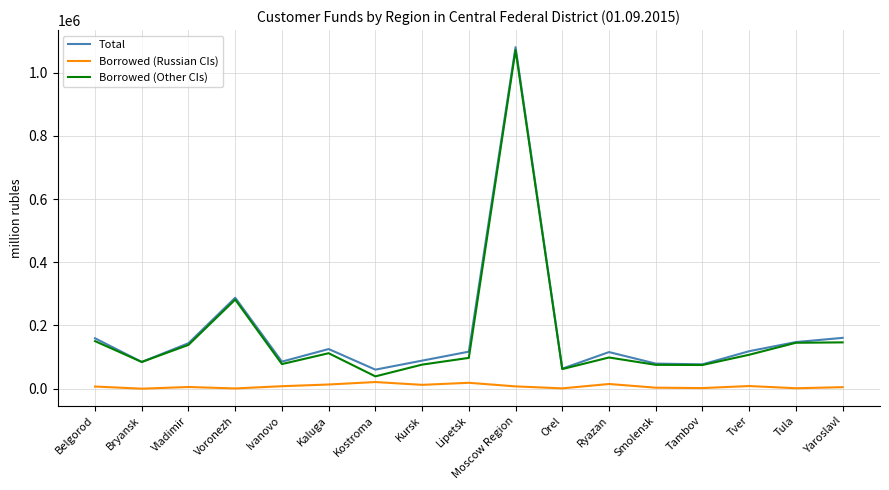

The Total series shows 144056 at Kursk. True or false?

False